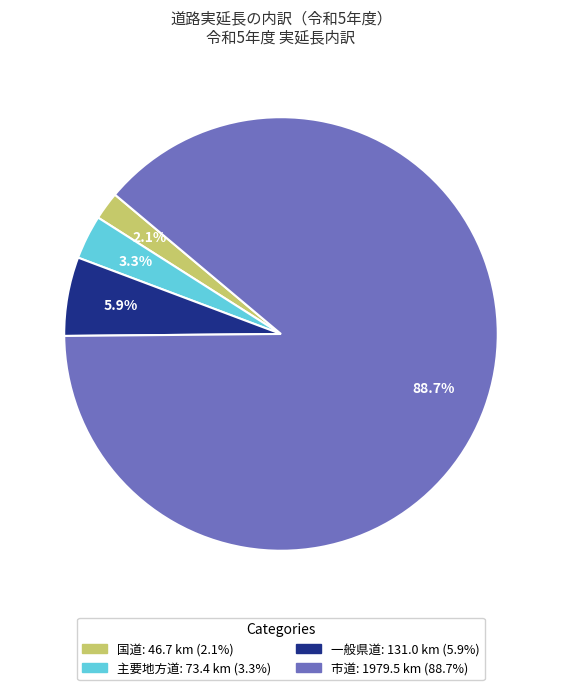

Between 市道 and 国道, which is larger?

市道